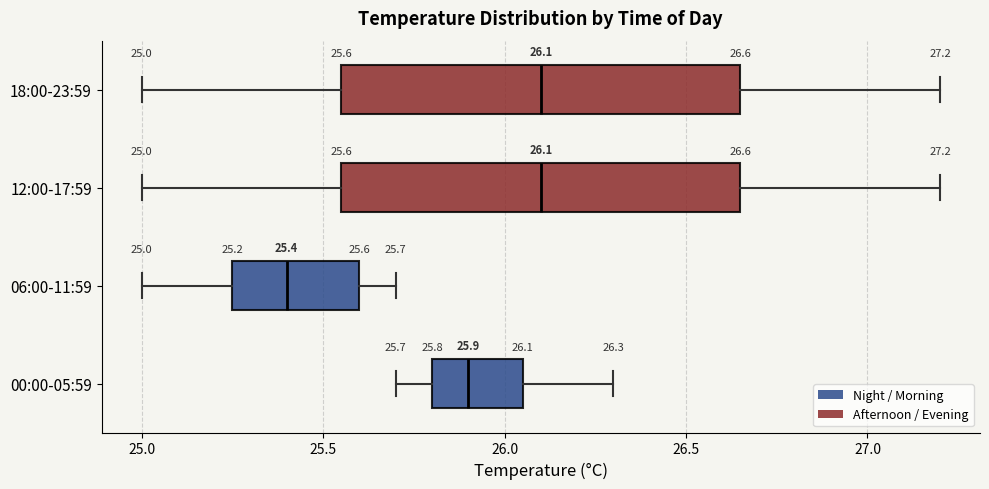

Which box has the furthest to the left median line?

06:00-11:59